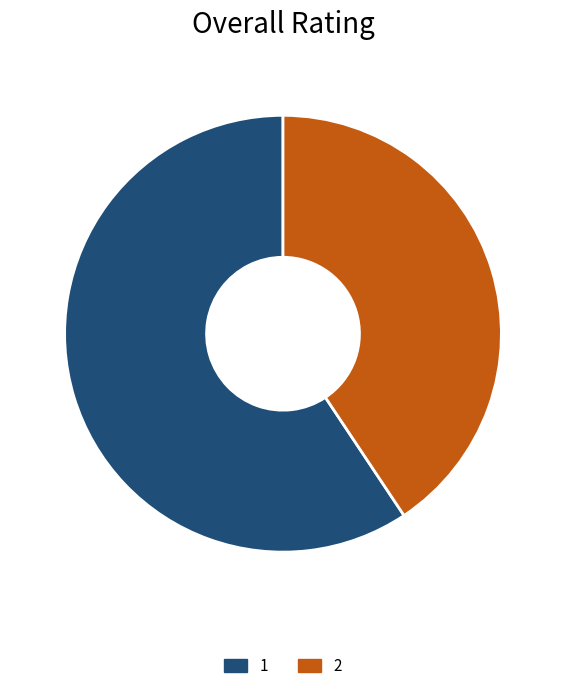

How many slices are in this pie chart?

2